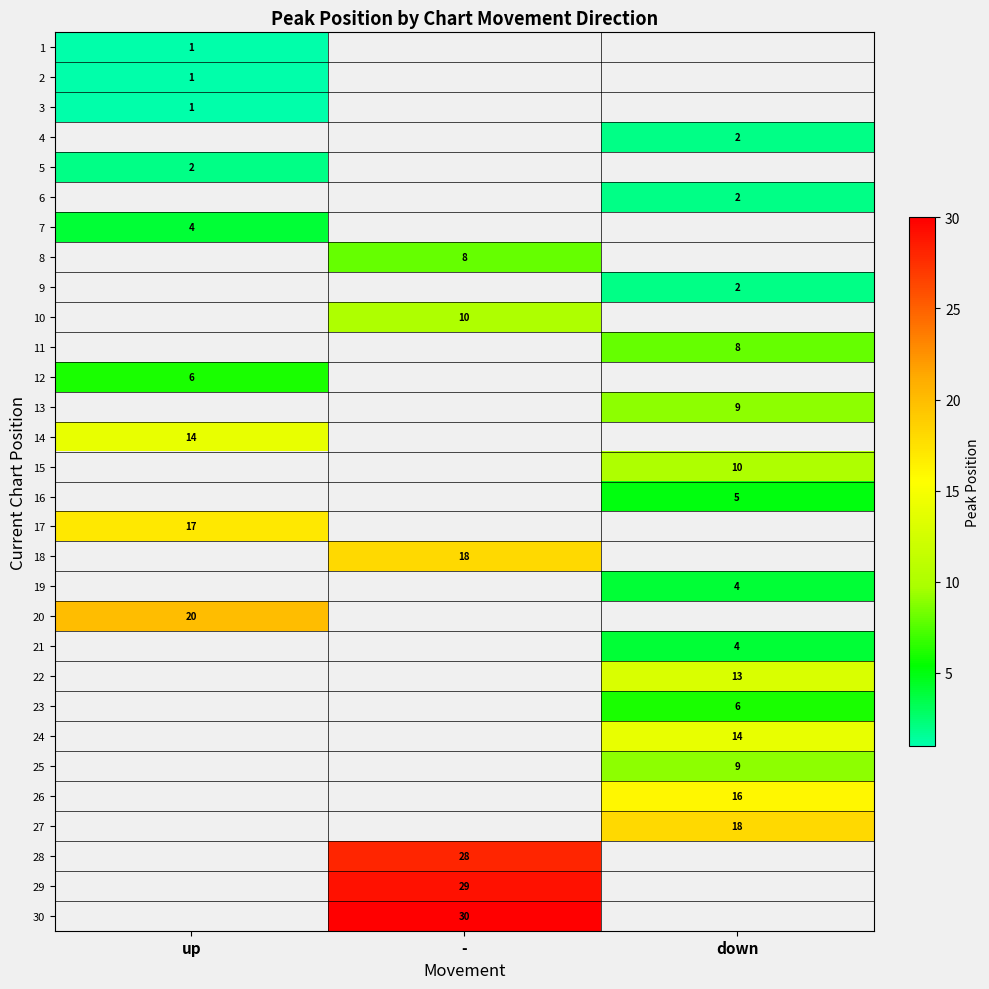

The 1 series shows 2 at up. True or false?

False